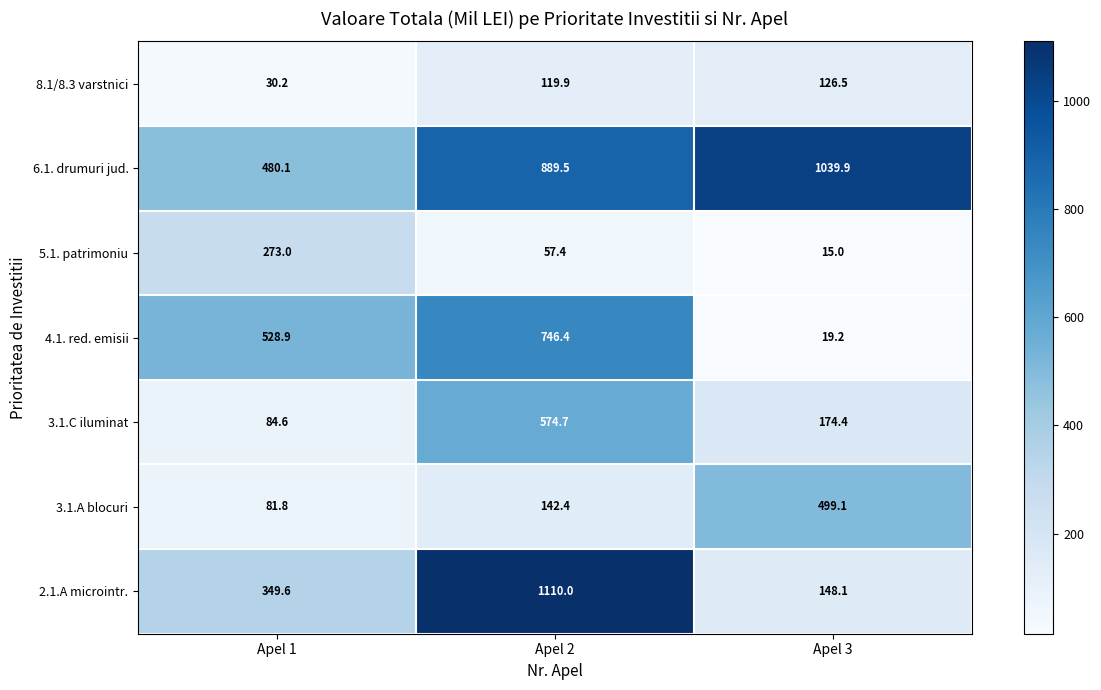

Which series changed the most between Apel 1 and Apel 2?

2.1.A microintr.